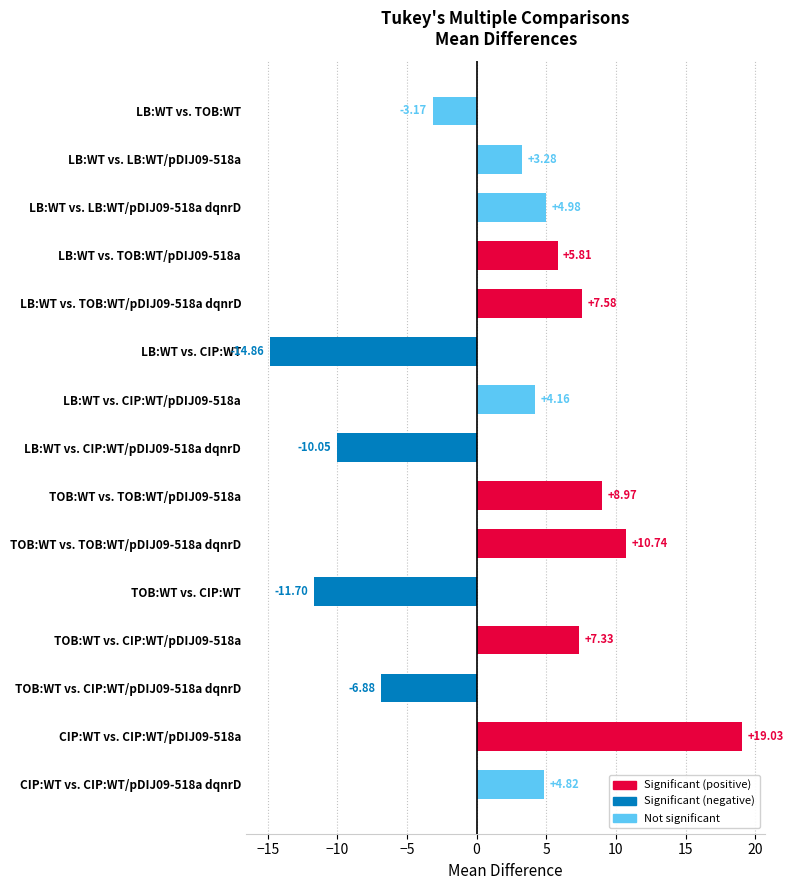

What is the label of the 10th bar from the bottom?

LB:WT vs. CIP:WT